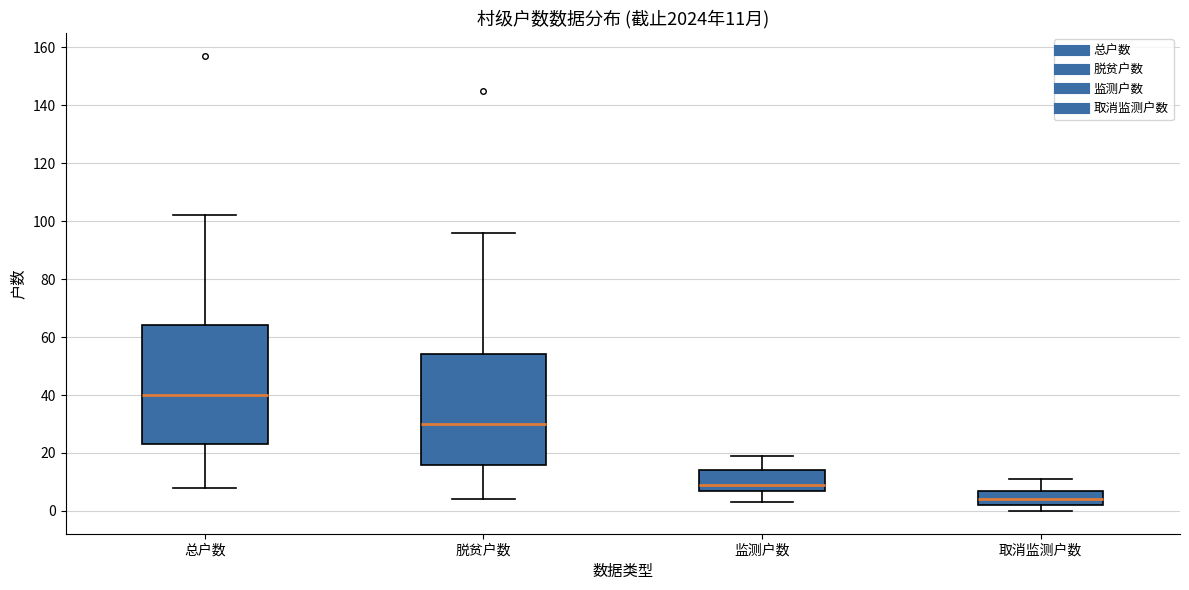

Which box has the highest median line?

总户数